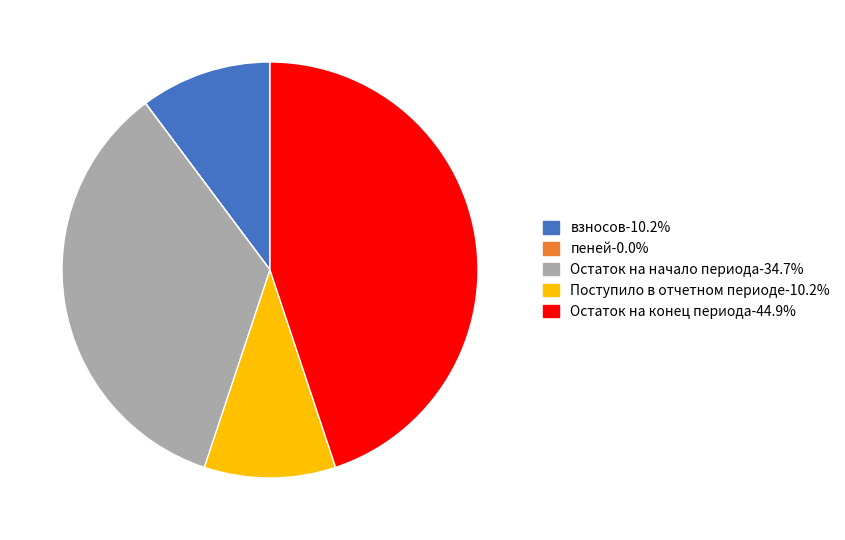

What is the ratio of the value at взносов-10.2% to the value at Поступило в отчетном периоде-10.2%?

1.0